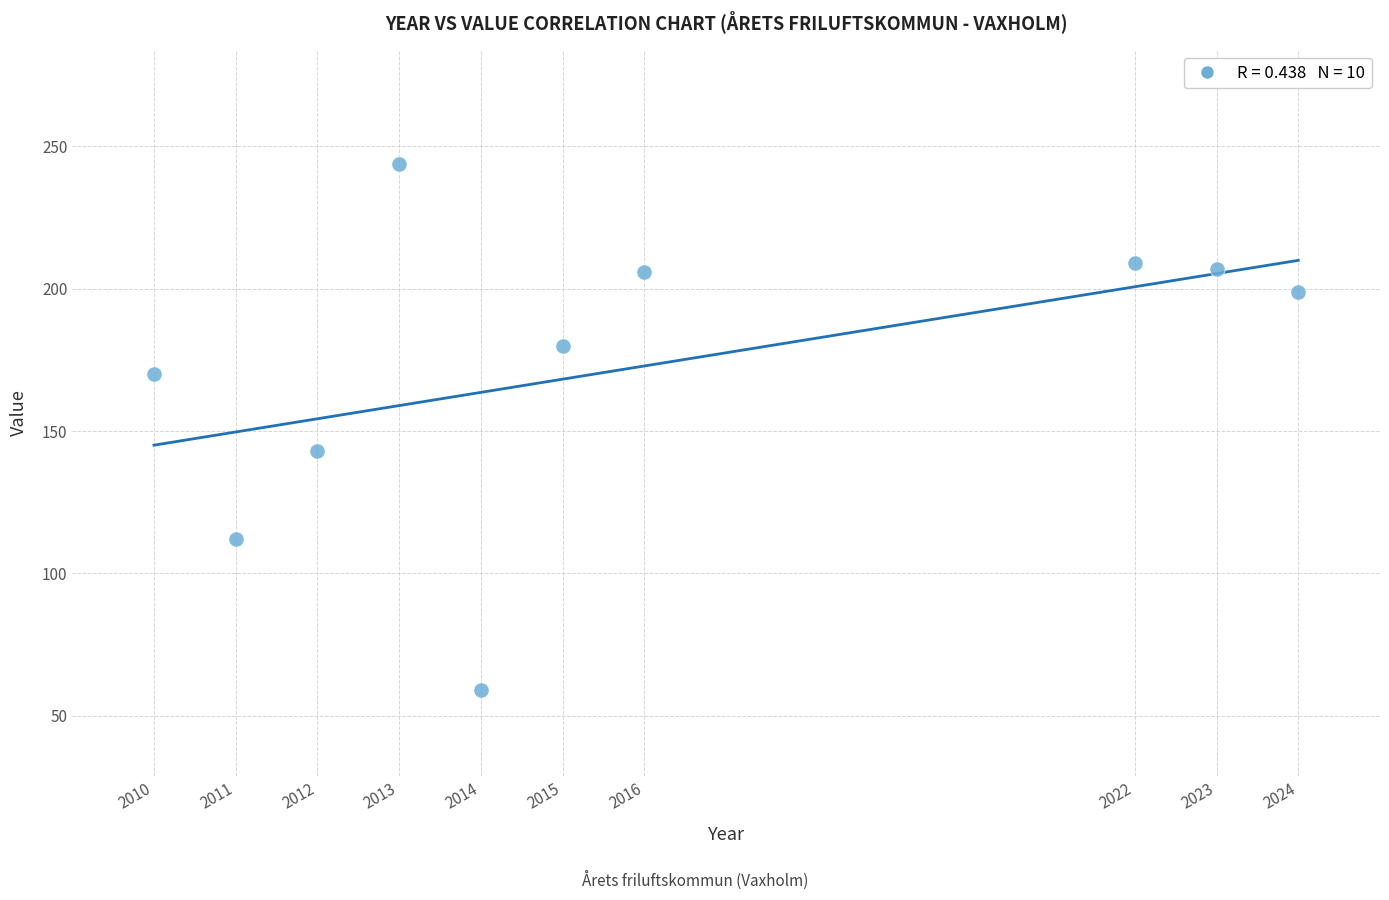

What is the average Y value?

173